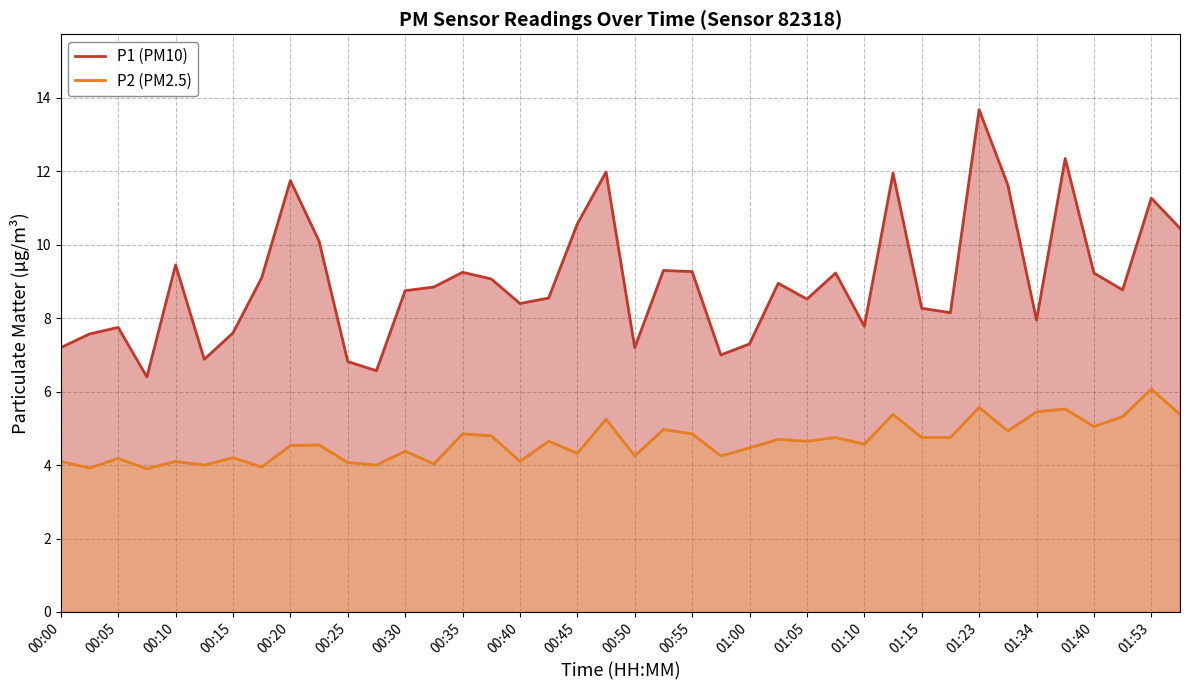

What is the average value of the P2 (PM2.5) series?

4.6